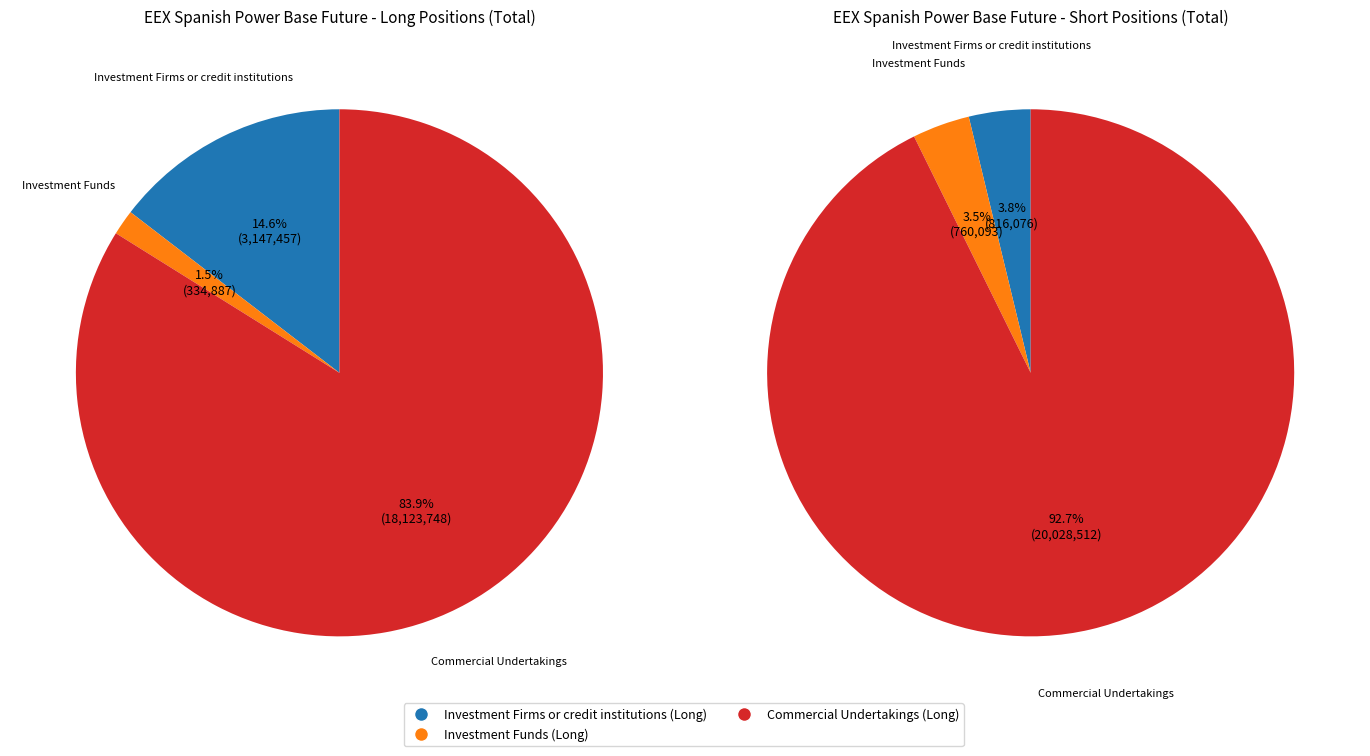

Rank the series by their maximum value, from highest to lowest.

Short, Long